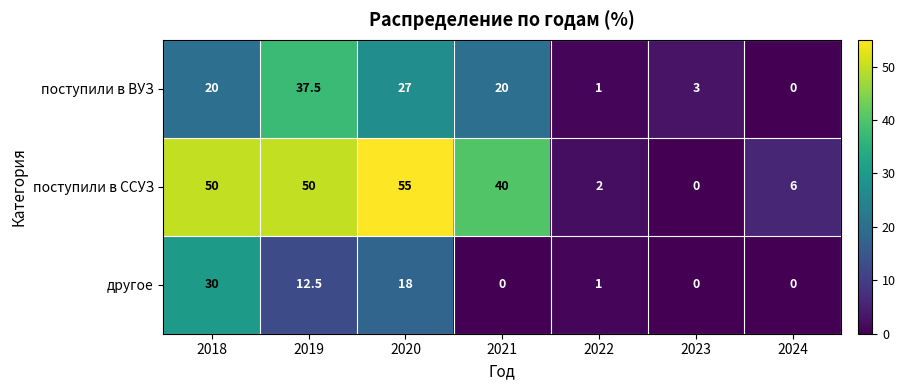

Reading left to right, transcribe all the data shown in this chart.

поступили в ВУЗ: 20.0	37.5	27.0	20.0	1.0	3.0	0.0
поступили в ССУЗ: 50.0	50.0	55.0	40.0	2.0	0.0	6.0
другое: 30.0	12.5	18.0	0.0	1.0	0.0	0.0